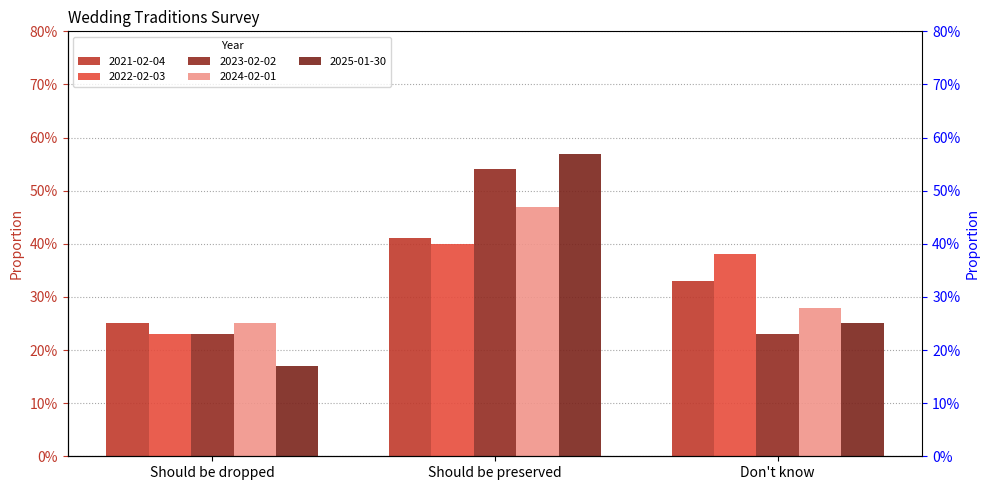

List the series in order of their peak value, highest first.

2025-01-30, 2023-02-02, 2024-02-01, 2021-02-04, 2022-02-03